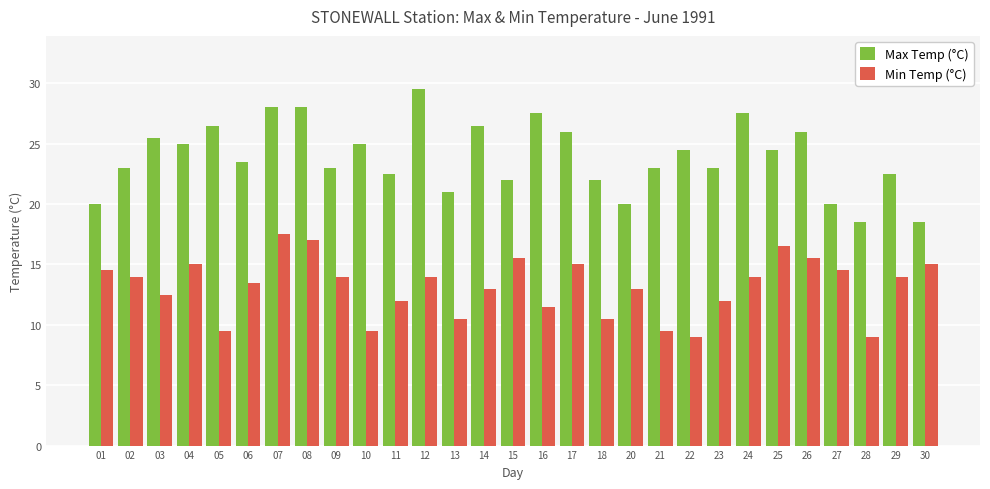

Reading left to right, transcribe all the data shown in this chart.

Max Temp (°C): 01=20.0	02=23.0	03=25.5	04=25.0	05=26.5	06=23.5	07=28.0	08=28.0	09=23.0	10=25.0	11=22.5	12=29.5	13=21.0	14=26.5	15=22.0	16=27.5	17=26.0	18=22.0	20=20.0	21=23.0	22=24.5	23=23.0	24=27.5	25=24.5	26=26.0	27=20.0	28=18.5	29=22.5	30=18.5
Min Temp (°C): 01=14.5	02=14.0	03=12.5	04=15.0	05=9.5	06=13.5	07=17.5	08=17.0	09=14.0	10=9.5	11=12.0	12=14.0	13=10.5	14=13.0	15=15.5	16=11.5	17=15.0	18=10.5	20=13.0	21=9.5	22=9.0	23=12.0	24=14.0	25=16.5	26=15.5	27=14.5	28=9.0	29=14.0	30=15.0